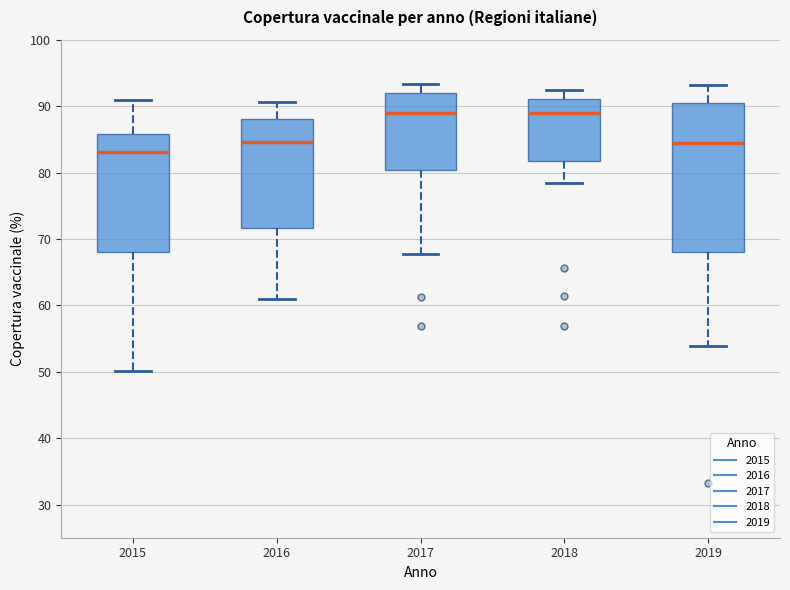

Which box has the lowest median line?

2015